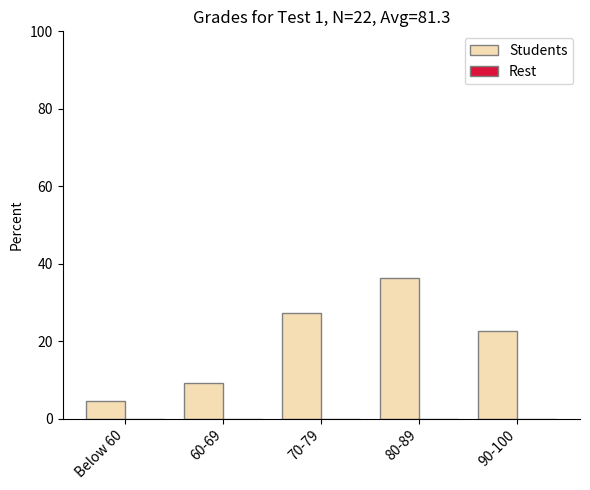

At which category does the chart reach its peak across all series?

80-89